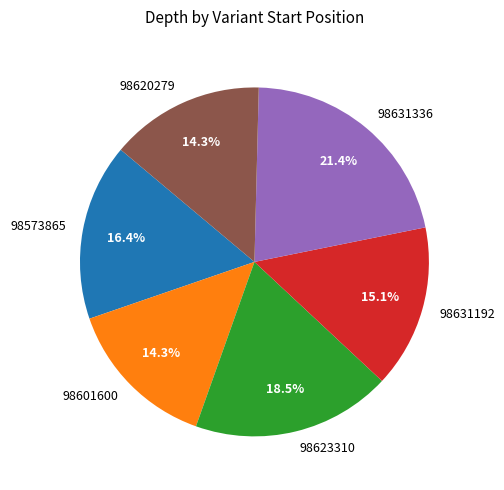

What is the largest slice in the pie chart?

98631336